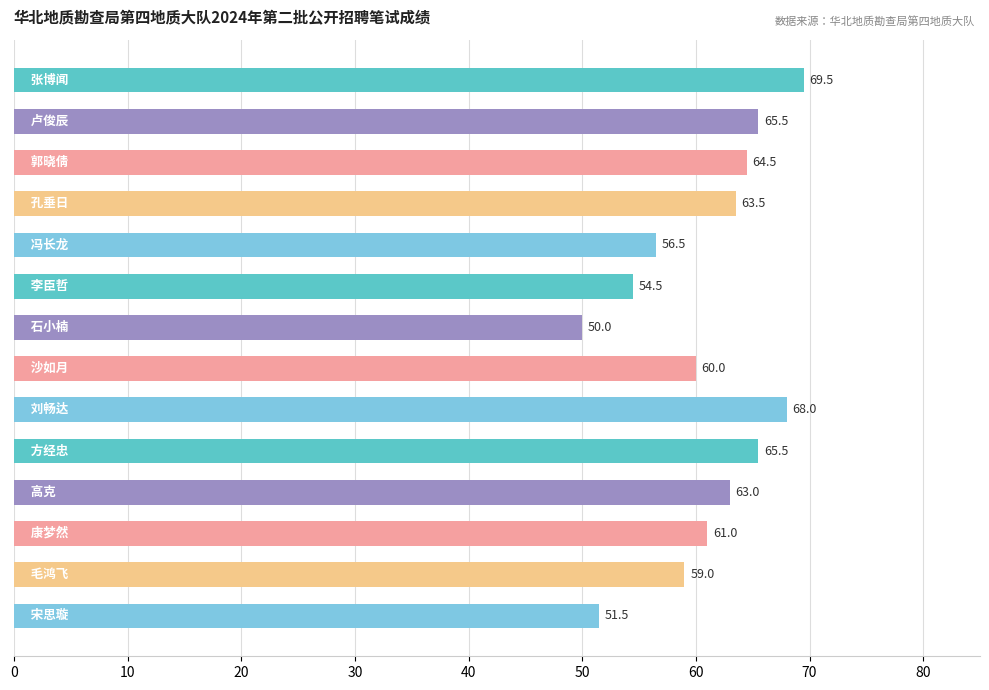

What is the average value?

60.9